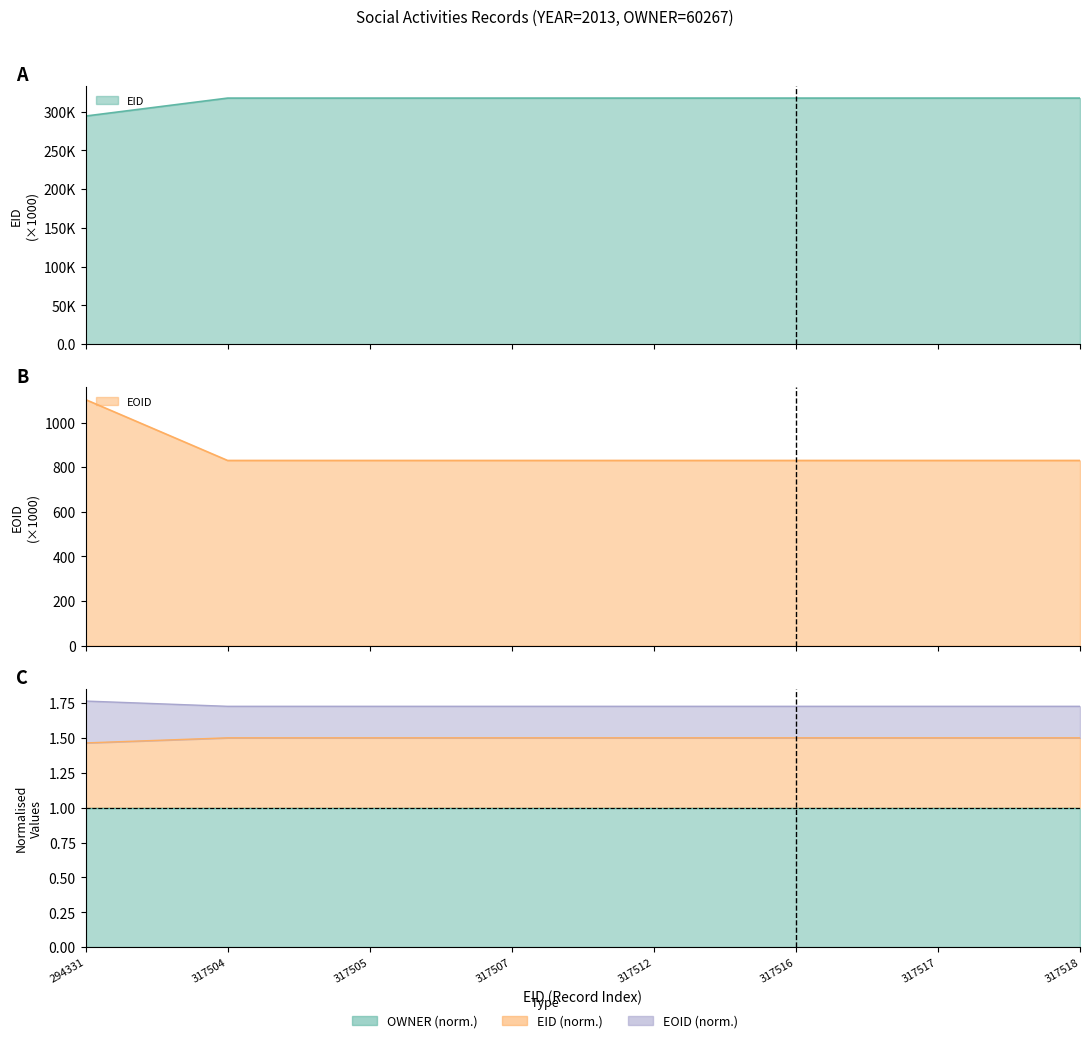

How many data points in EID are less than 317?

1